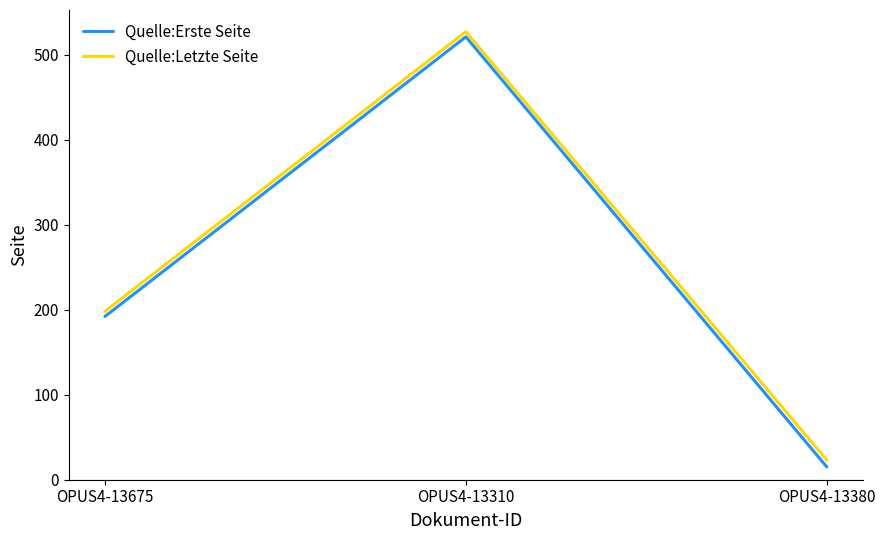

What is the approximate value of Quelle:Letzte Seite at OPUS4-13310, to the nearest 100?

500